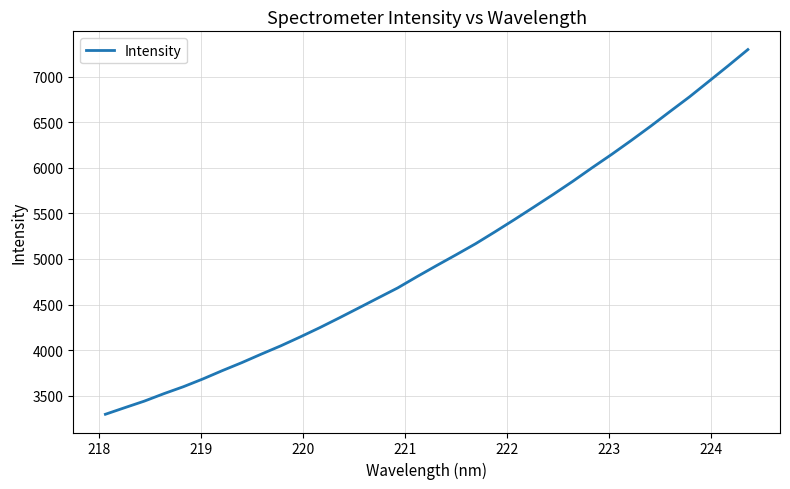

What is the difference between the maximum and minimum values?

4000.0